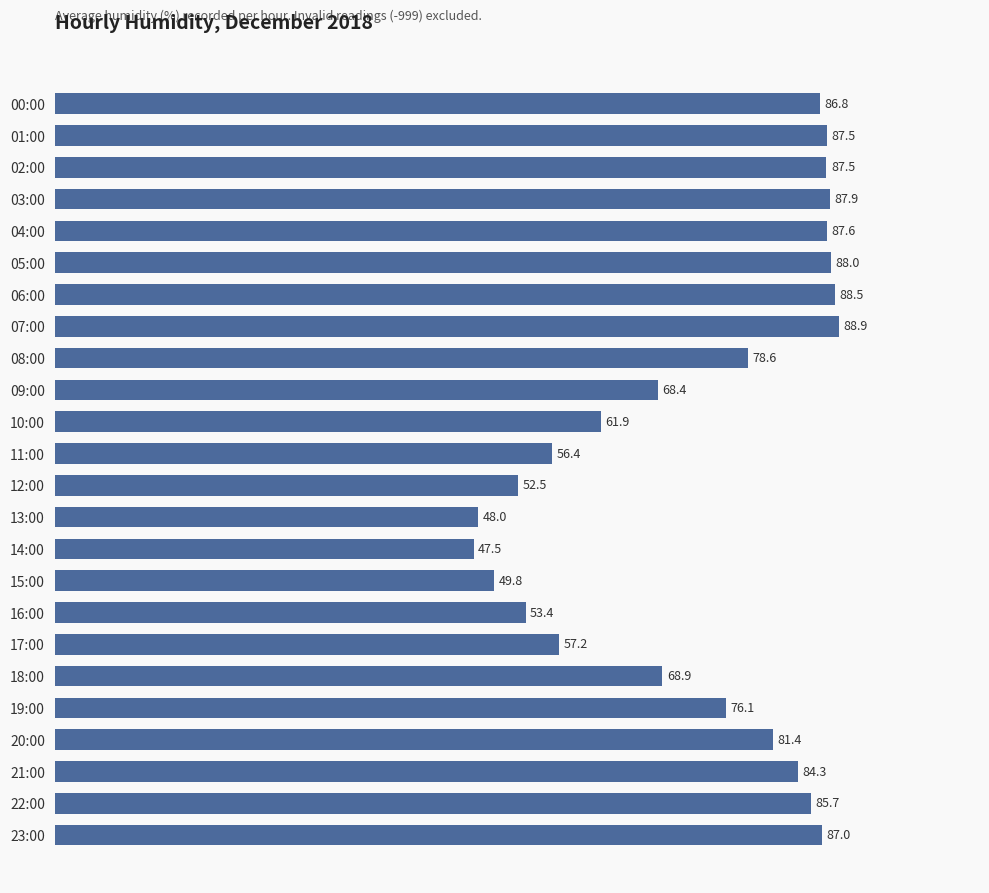

Approximately how many times larger is the value at 05:00 compared to 03:00?

1.0